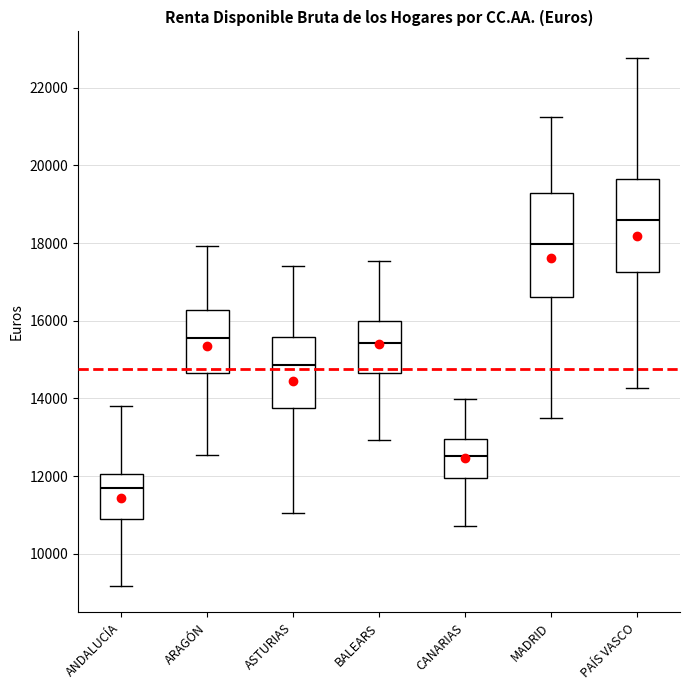

Comparing the boxes themselves (not the whiskers), which one is the tallest?

MADRID